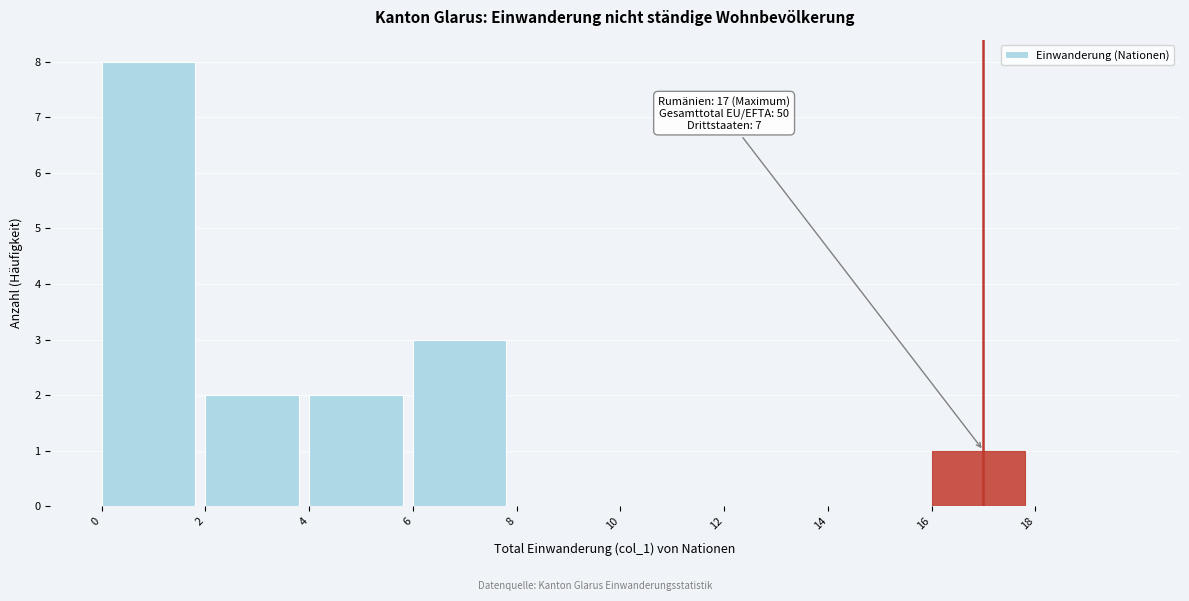

Over which range of the x-axis is the bar tallest?

0 to 2